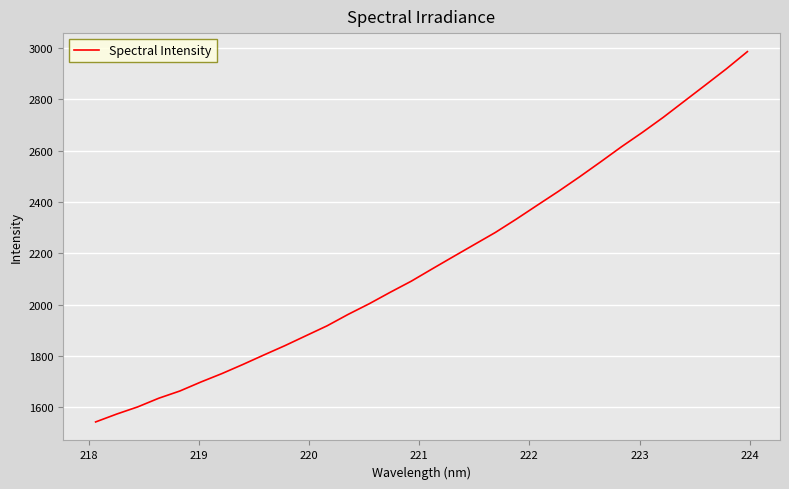

What is the greatest value displayed?

2985.0